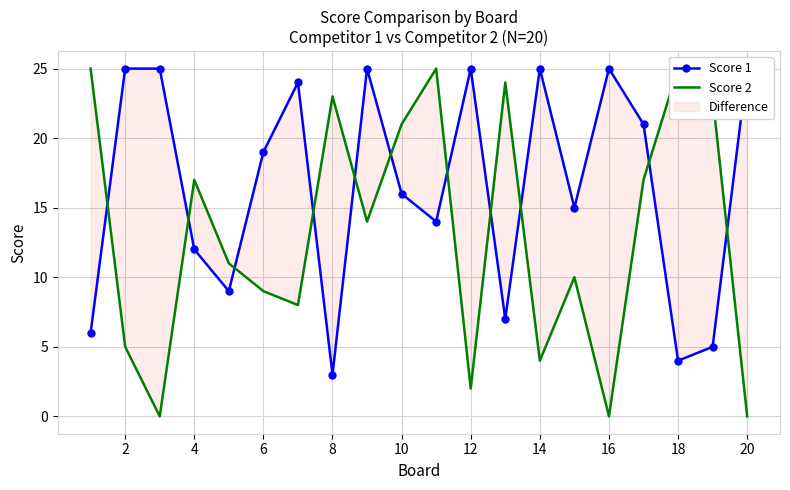

True or false: Score 1 and Score 2 cross at least once.

True